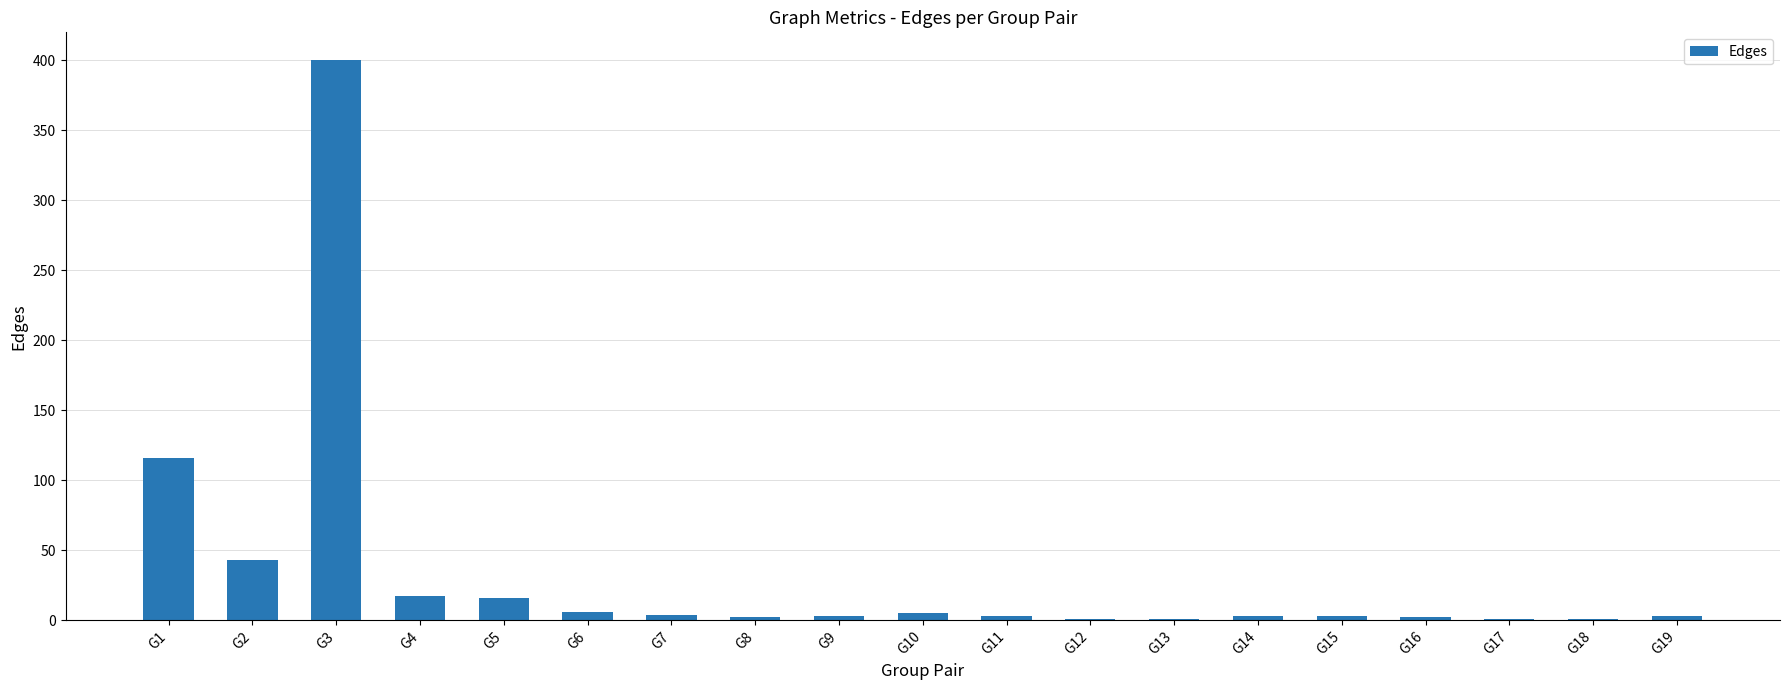

What is the greatest value displayed?

400